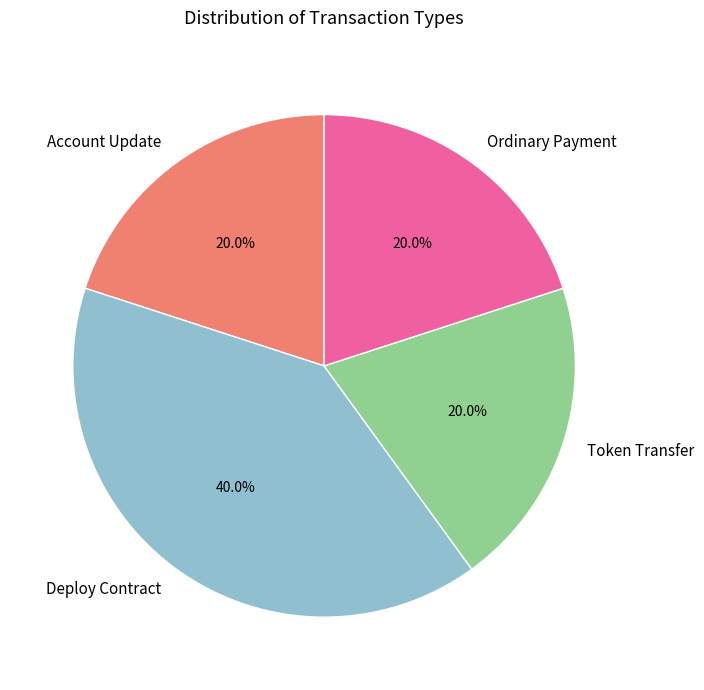

To the nearest percent, what is the difference between the Deploy Contract and Account Update slice percentages?

20%